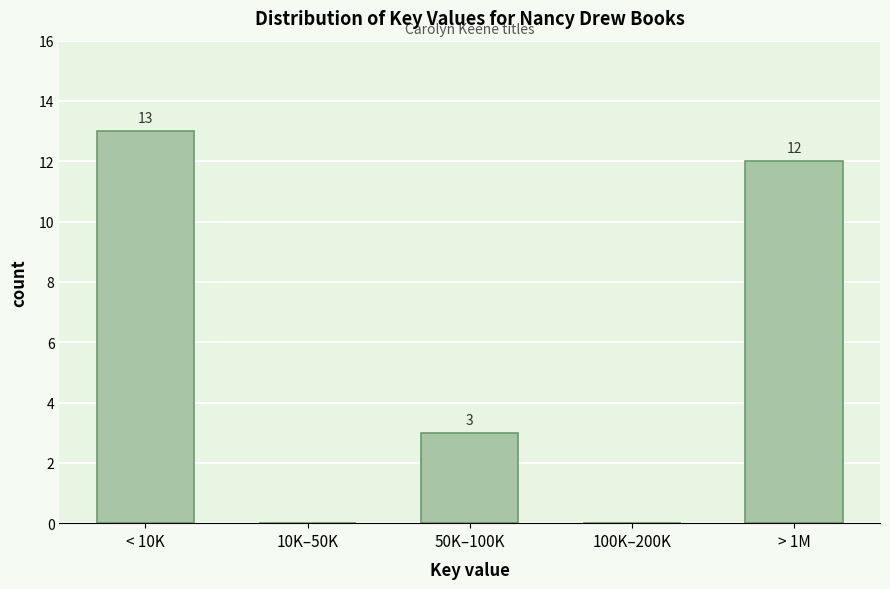

Reading left to right, extract all data points from this chart.

< 10K=13	10K–50K=0	50K–100K=3	100K–200K=0	> 1M=12